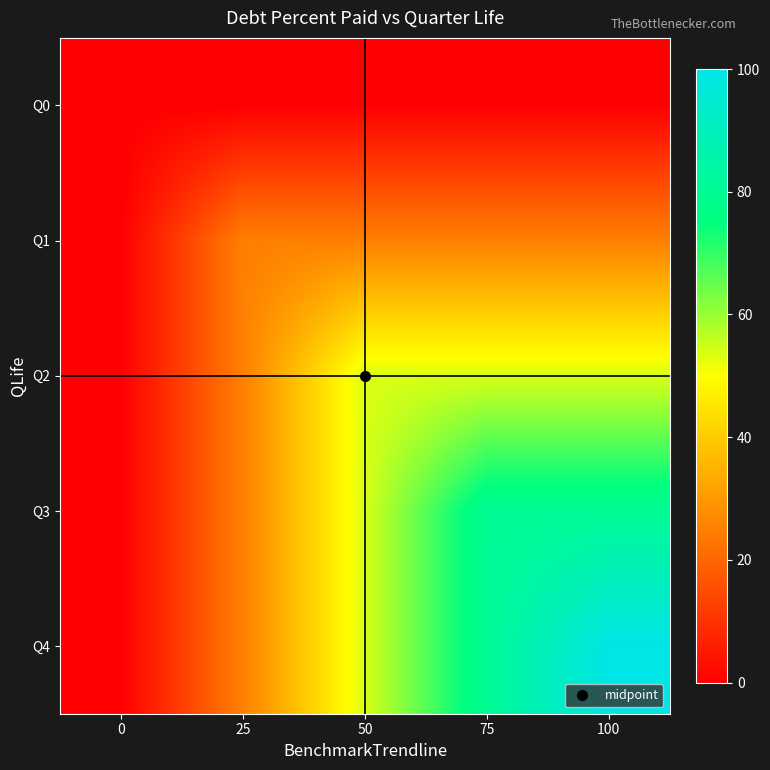

How many series are shown in this chart?

5